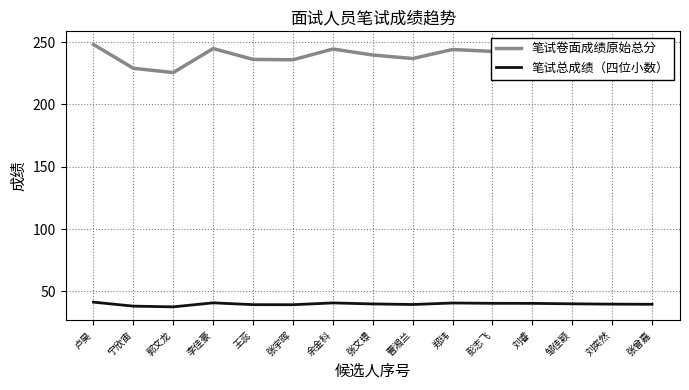

Is the value of 笔试卷面成绩原始总分 at 卢昊 greater than the value of 笔试总成绩（四位小数） at 邹佳颖?

Yes